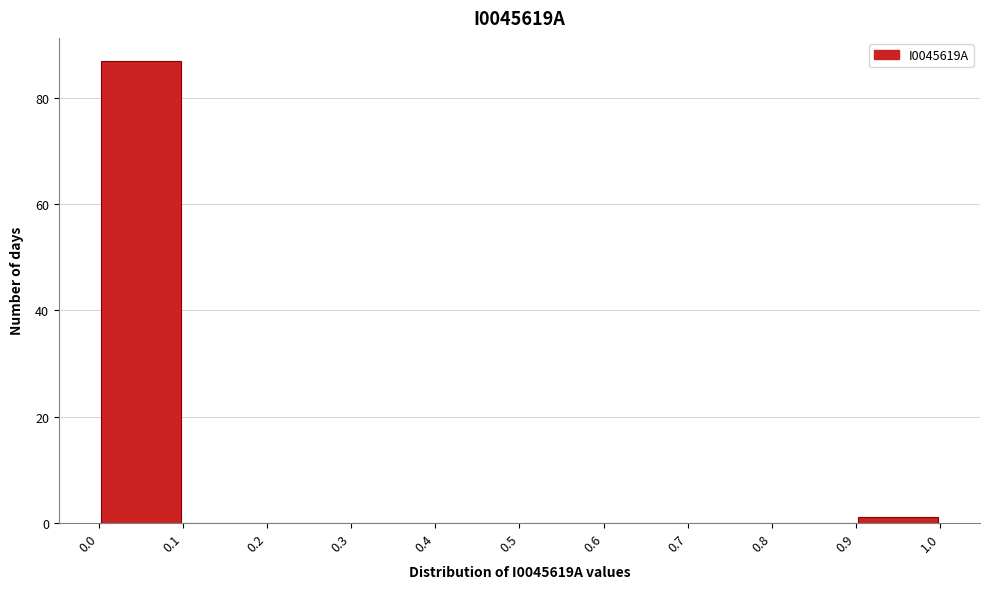

Reading left to right, transcribe this chart: for each bar, give the range it covers on the x-axis and its height. The values are not printed on the chart, so give them approximately, as read against the axis.

0.0 to 0.1: 88
0.1 to 0.2: 0
0.2 to 0.3: 0
0.3 to 0.4: 0
0.4 to 0.5: 0
0.5 to 0.6: 0
0.6 to 0.7: 0
0.7 to 0.8: 0
0.8 to 0.9: 0
0.9 to 1.0: under 2